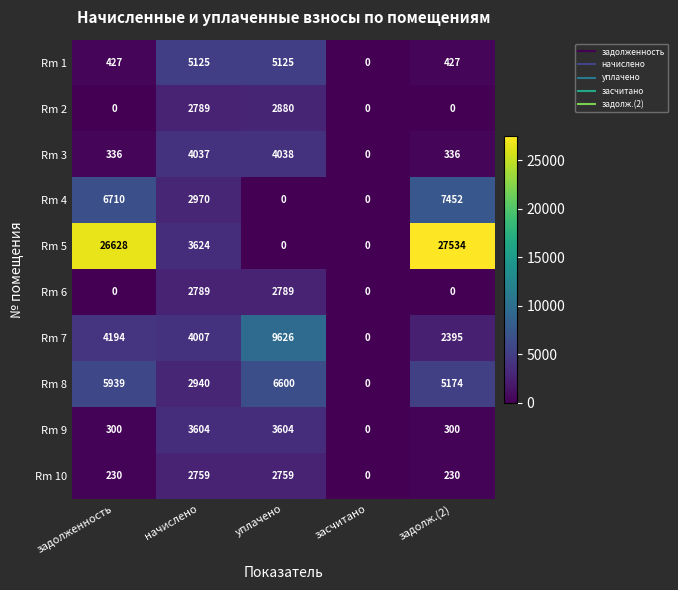

What is the sum of all Rm 2 values?

5669